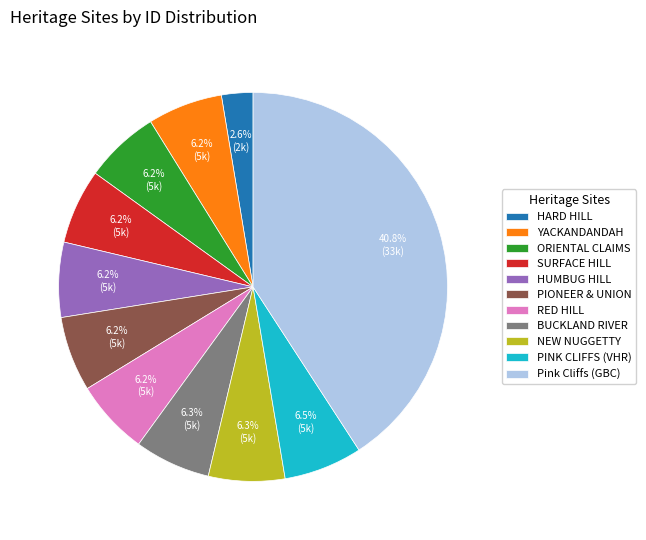

Is the sum of NEW NUGGETTY and PIONEER & UNION greater than half?

No